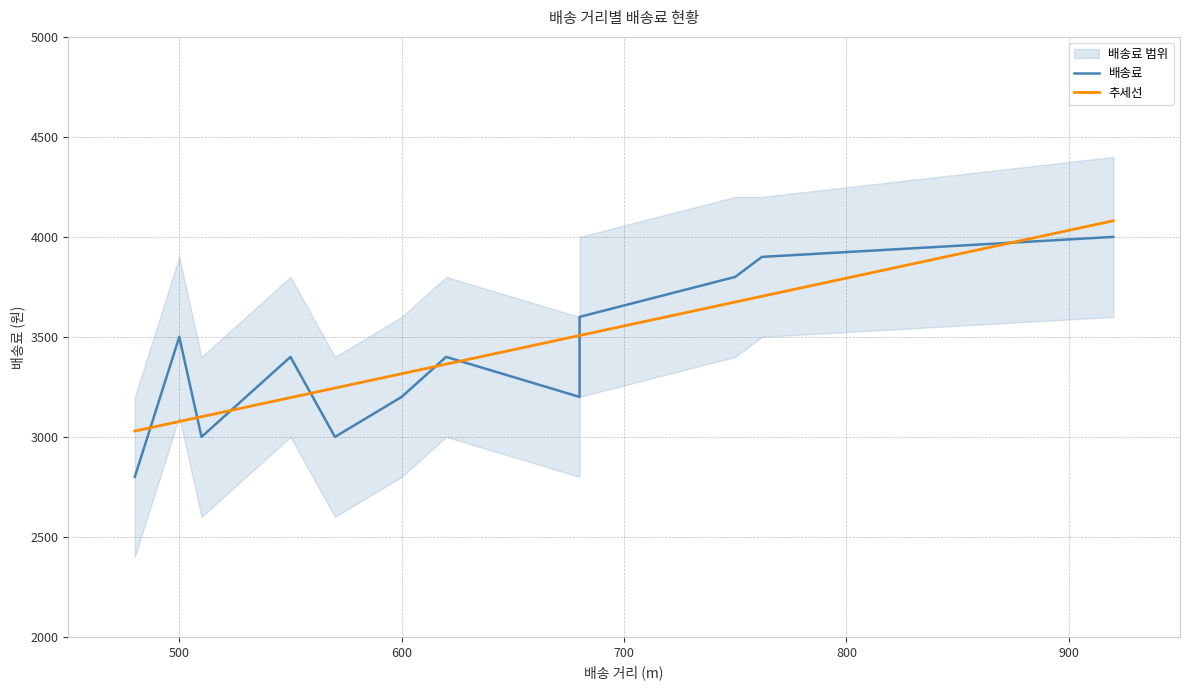

How many data points does each series have?

12